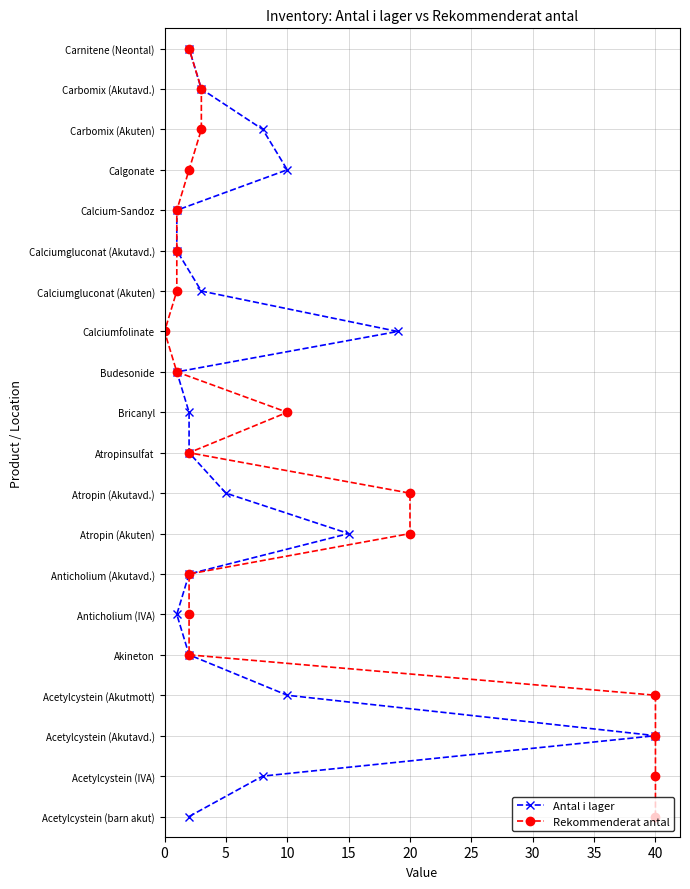

True or false: Antal i lager and Rekommenderat antal intersect in this chart.

False